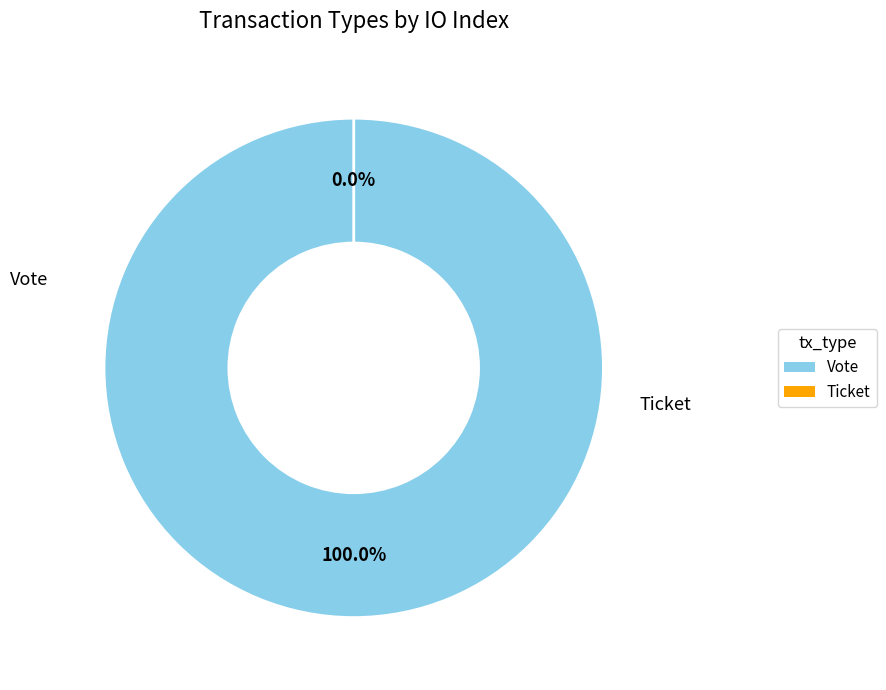

Is it true that Ticket is 1% of the pie?

False